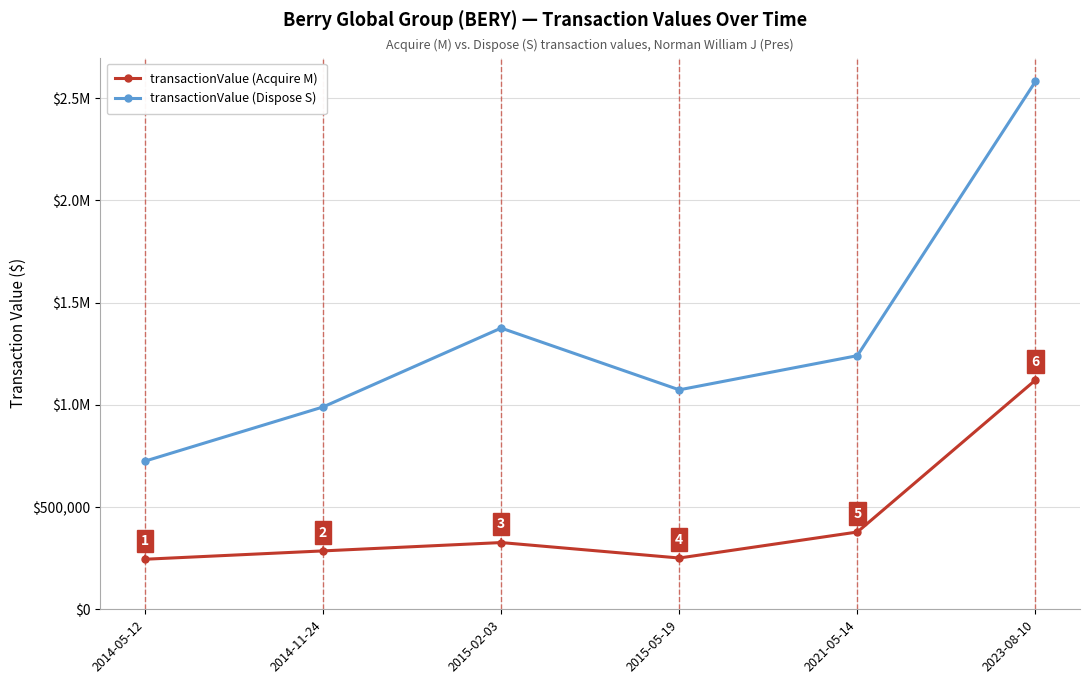

Is it true that transactionValue (Dispose S) equals 390647 at 2014-11-24?

False